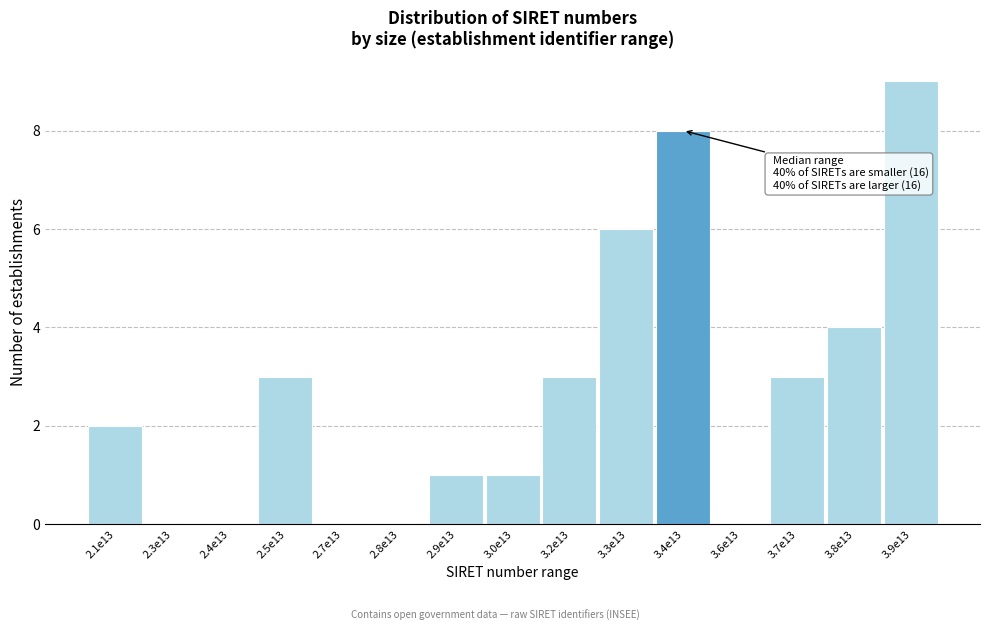

Reading left to right, list all the values displayed in this chart.

2.1e13=2	2.3e13=0	2.4e13=0	2.5e13=3	2.7e13=0	2.8e13=0	2.9e13=1	3.0e13=1	3.2e13=3	3.3e13=6	3.4e13=8	3.6e13=0	3.7e13=3	3.8e13=4	3.9e13=9